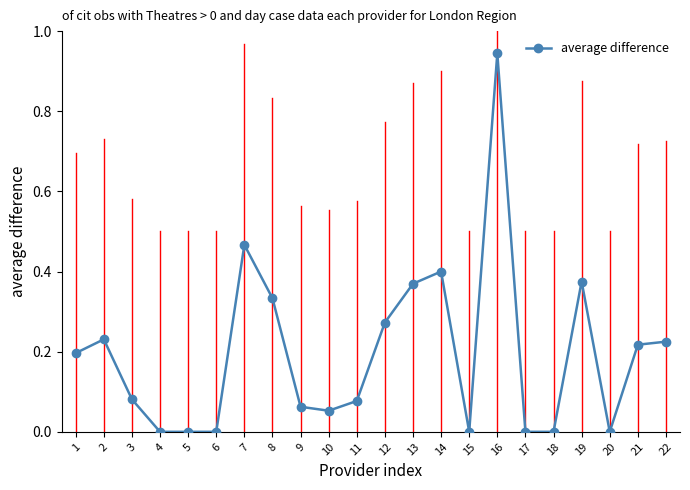

Which category has the highest value across all series?

16